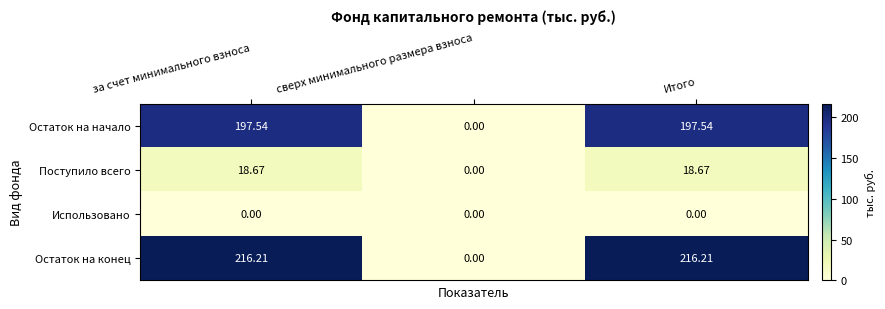

Is the value of Использовано at за счет минимального взноса greater than the value of Поступило всего at Итого?

No